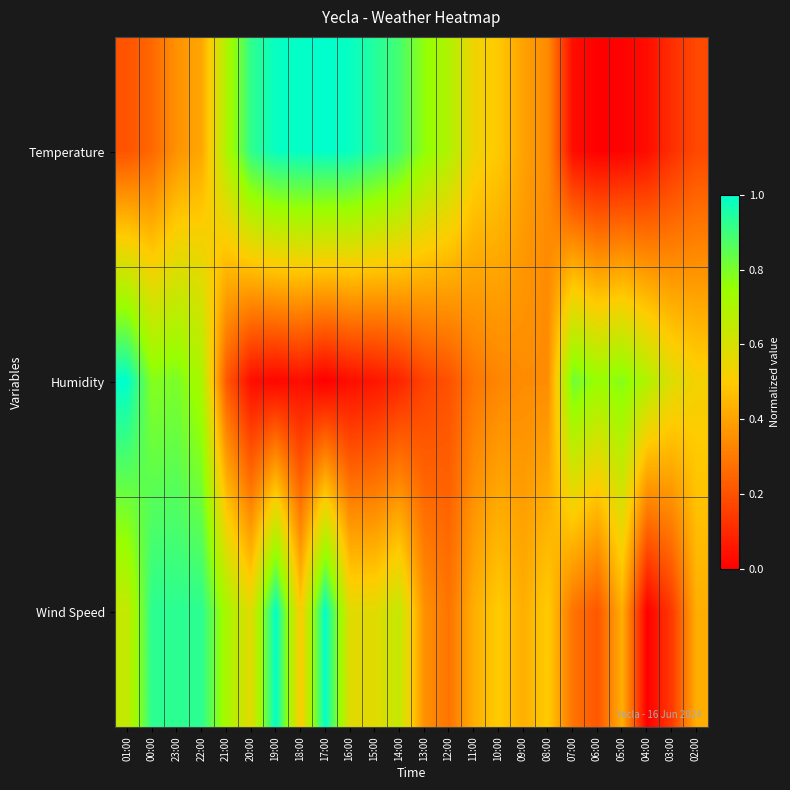

How many distinct data groups are displayed?

3